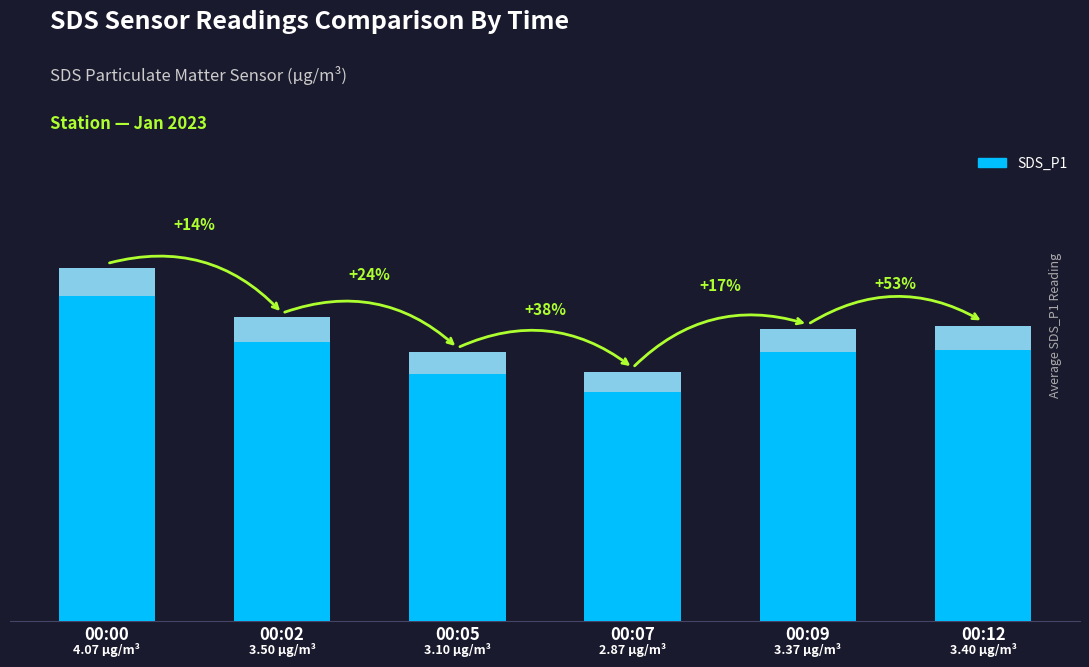

Reading left to right, what are all the values shown in this chart?

00:00=4.1	00:02=3.5	00:05=3.1	00:07=2.9	00:09=3.4	00:12=3.4